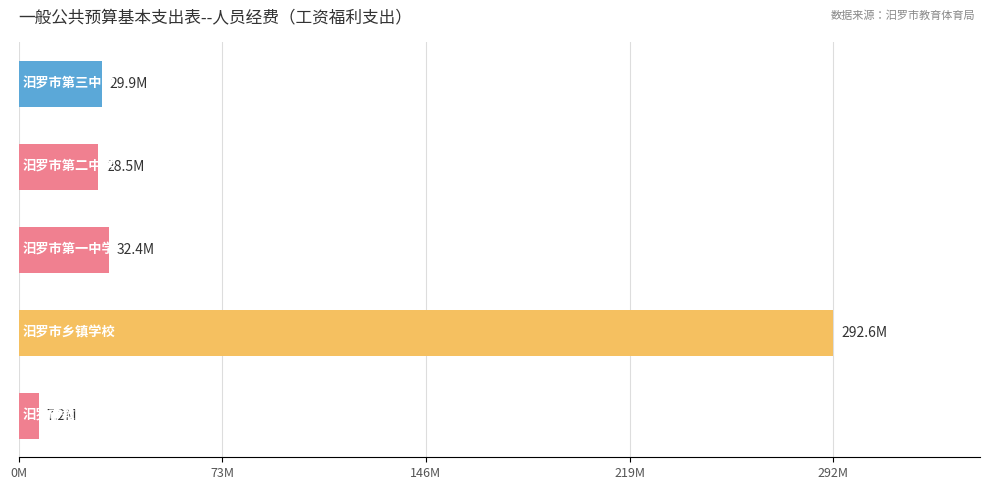

Are the bars horizontal?

Yes